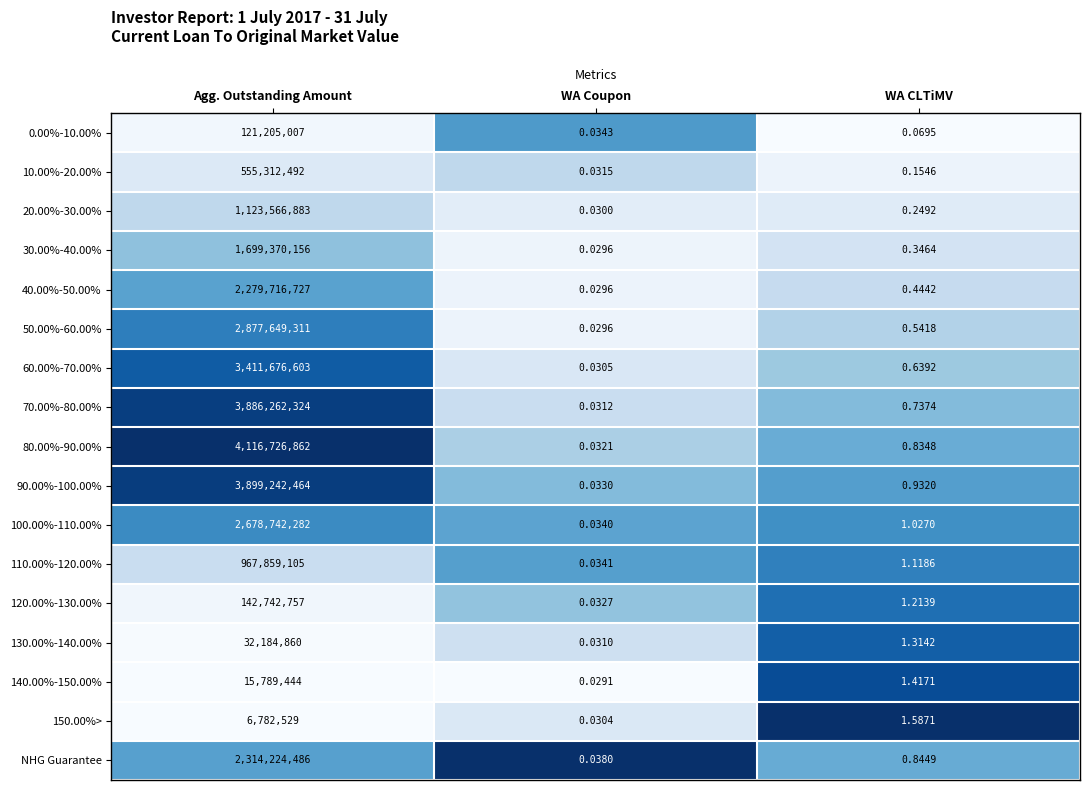

Rank the categories by NHG Guarantee value from lowest to highest.

WA Coupon, WA CLTiMV, Agg. Outstanding Amount